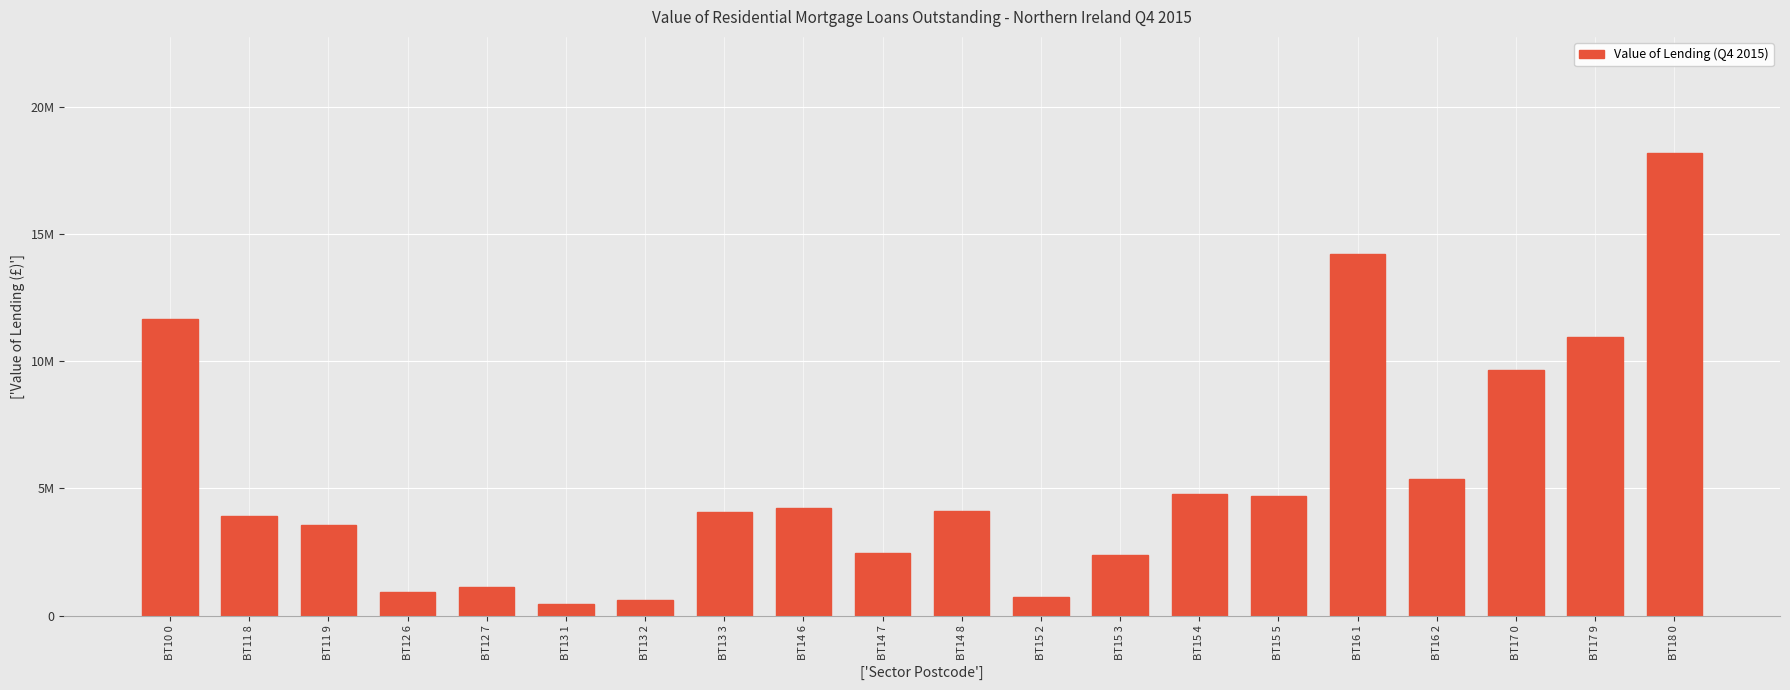

True or false: the data shows 2466230.5 at BT14 8.

False